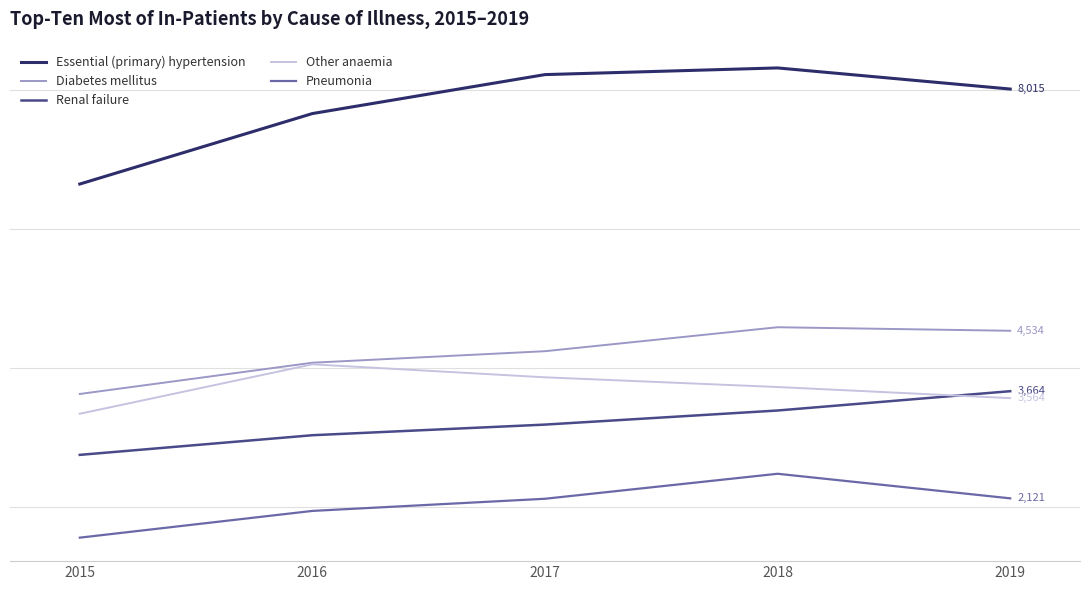

Is it true that Renal failure equals 3386 at 2018?

True